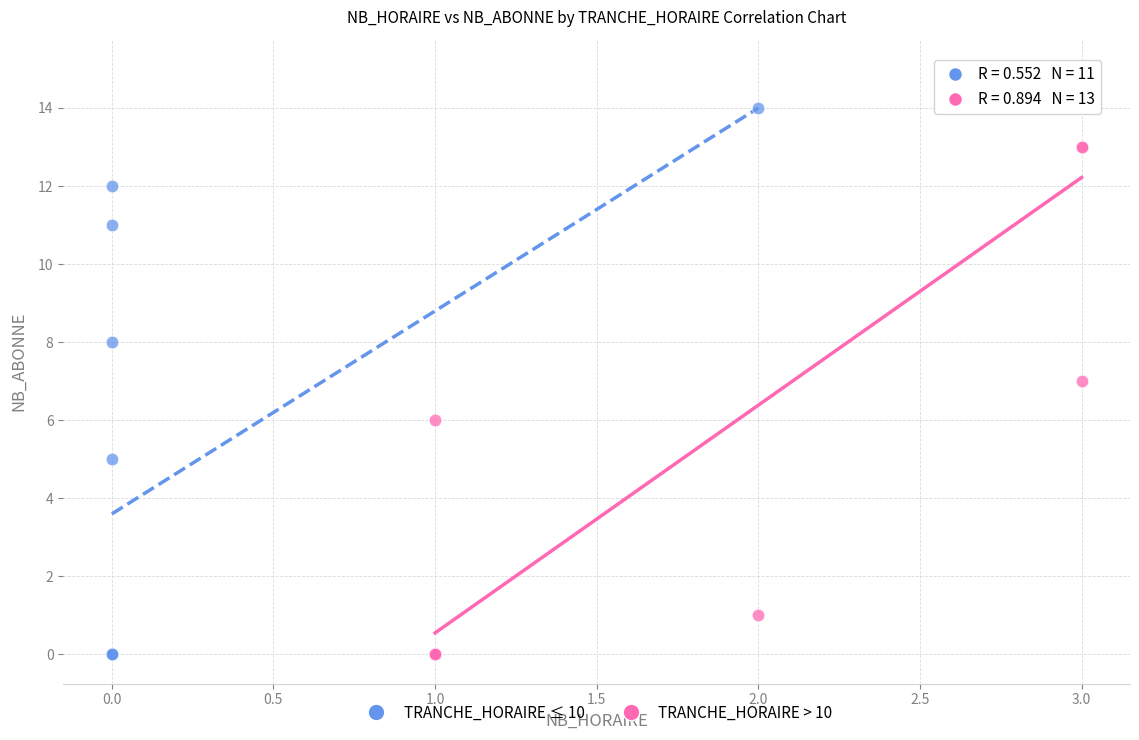

What are all the series names shown in the legend?

TRANCHE_HORAIRE ≤ 10, TRANCHE_HORAIRE > 10